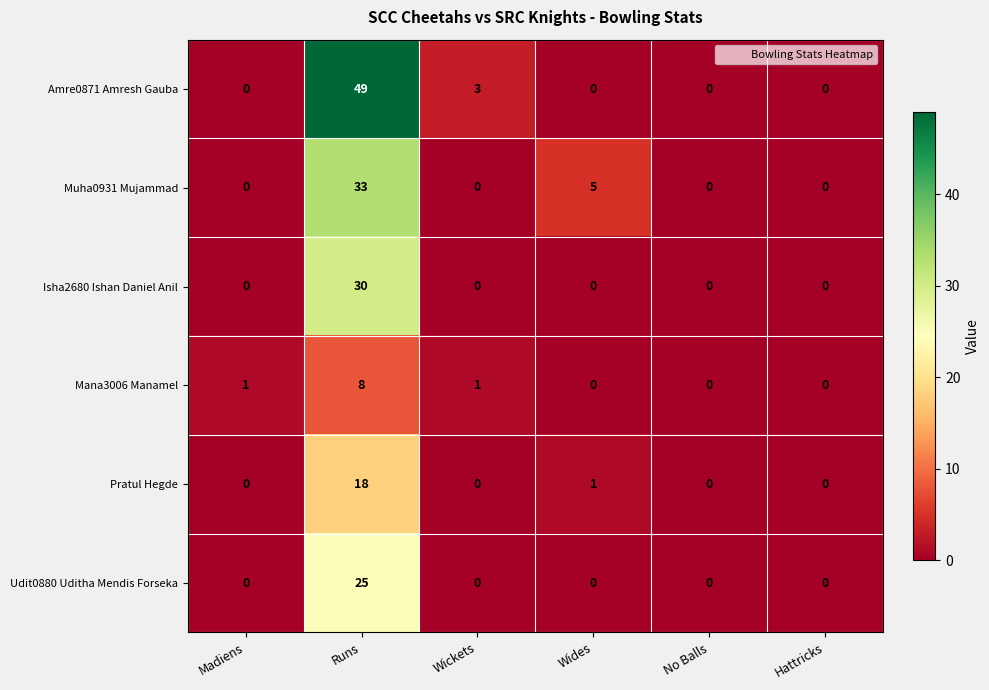

Rank the series by their maximum value, from highest to lowest.

Amre0871 Amresh Gauba, Muha0931 Mujammad, Isha2680 Ishan Daniel Anil, Udit0880 Uditha Mendis Forseka, Pratul Hegde, Mana3006 Manamel